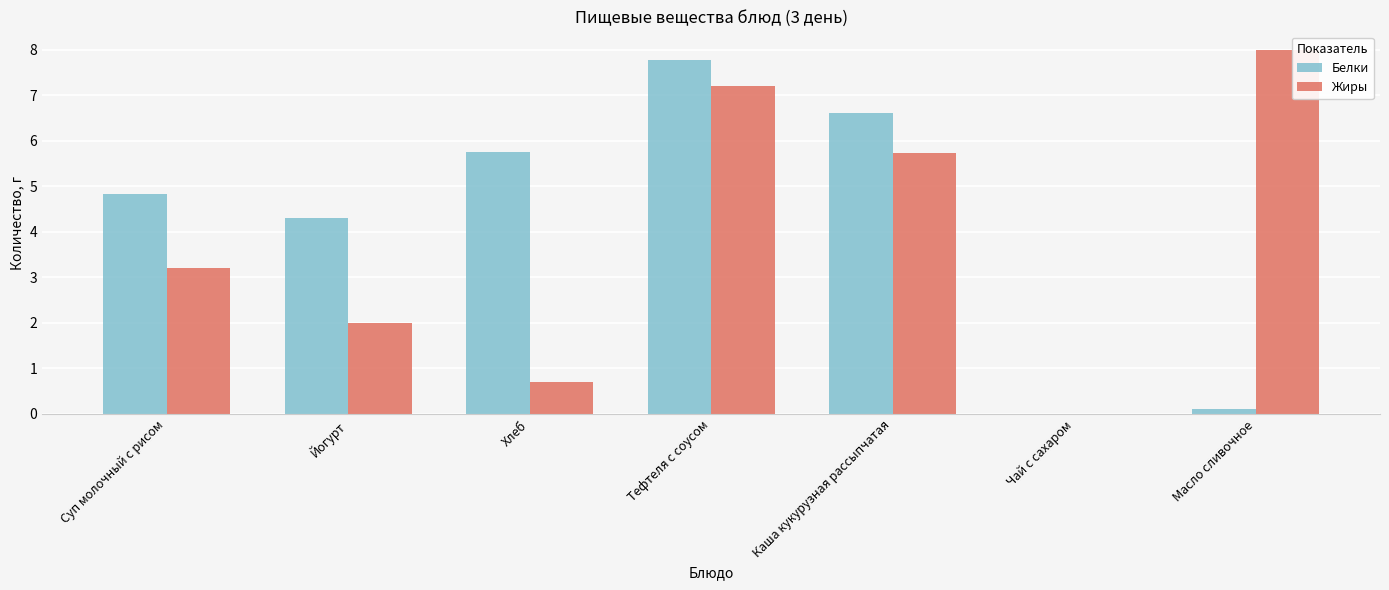

How many values in Жиры are above zero?

6